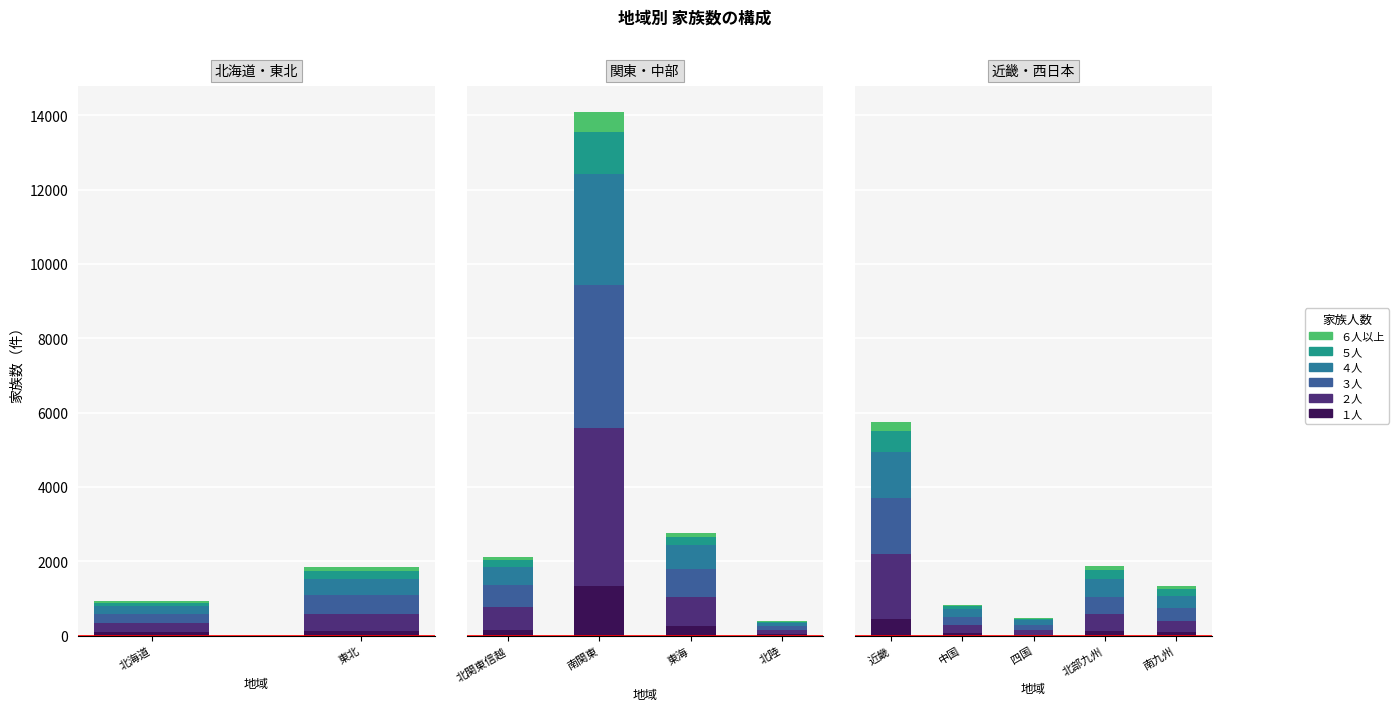

At 南九州, list the series in order from smallest to largest.

６人以上, １人, ５人, ２人, ３人, ４人